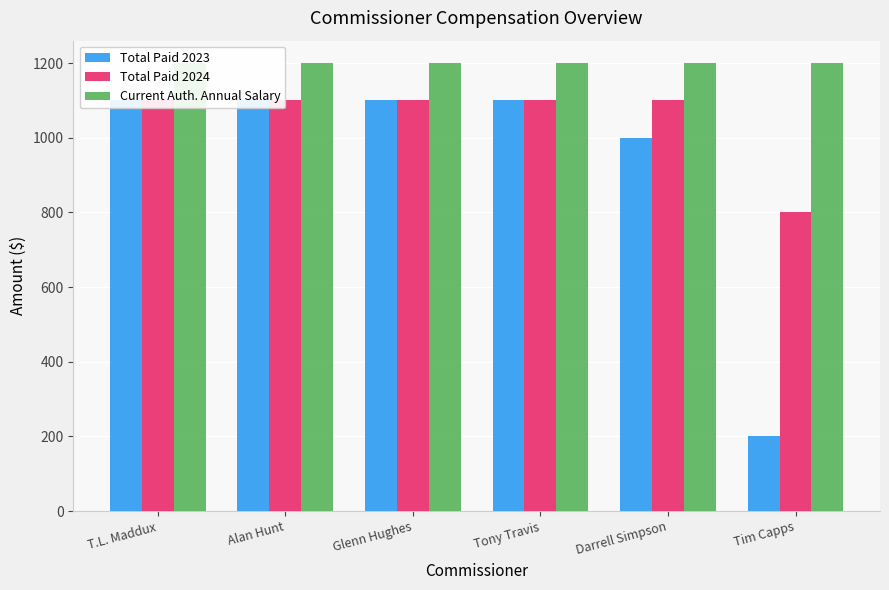

What position from the left is Glenn Hughes?

3